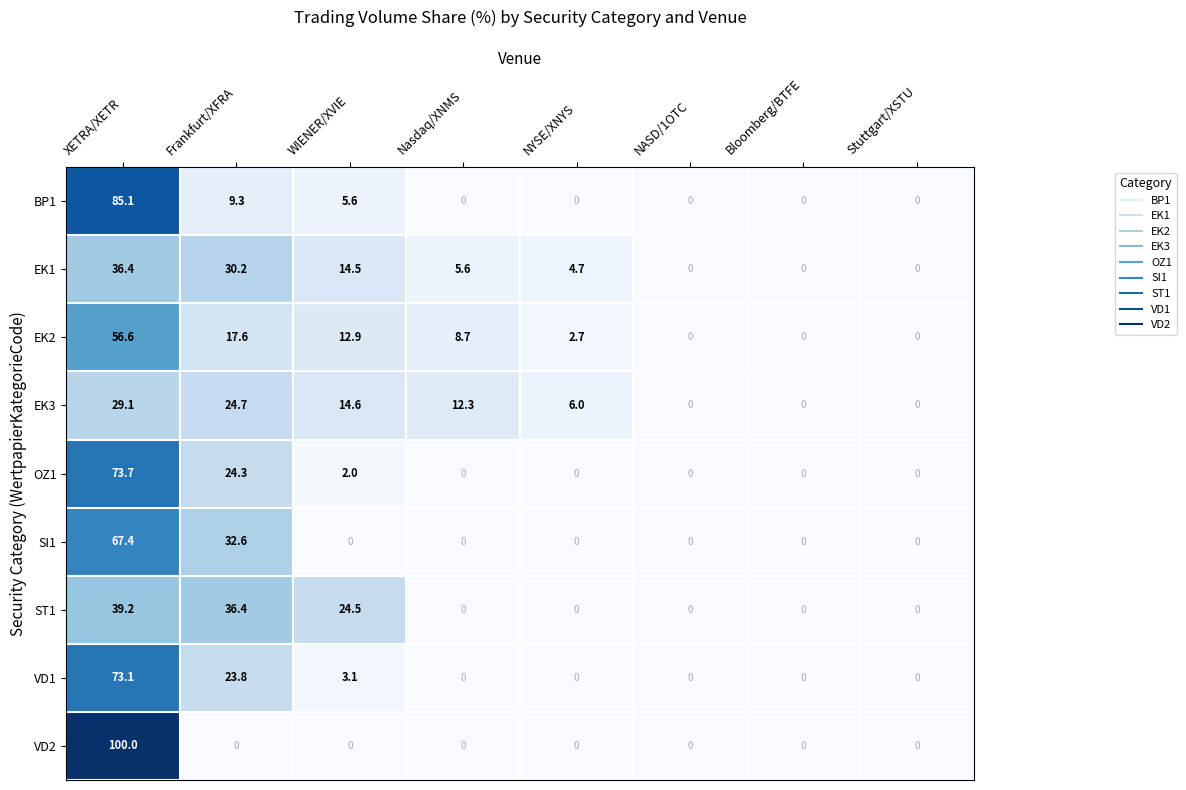

What is the difference between the maximum and minimum values in the VD2 series?

100.0